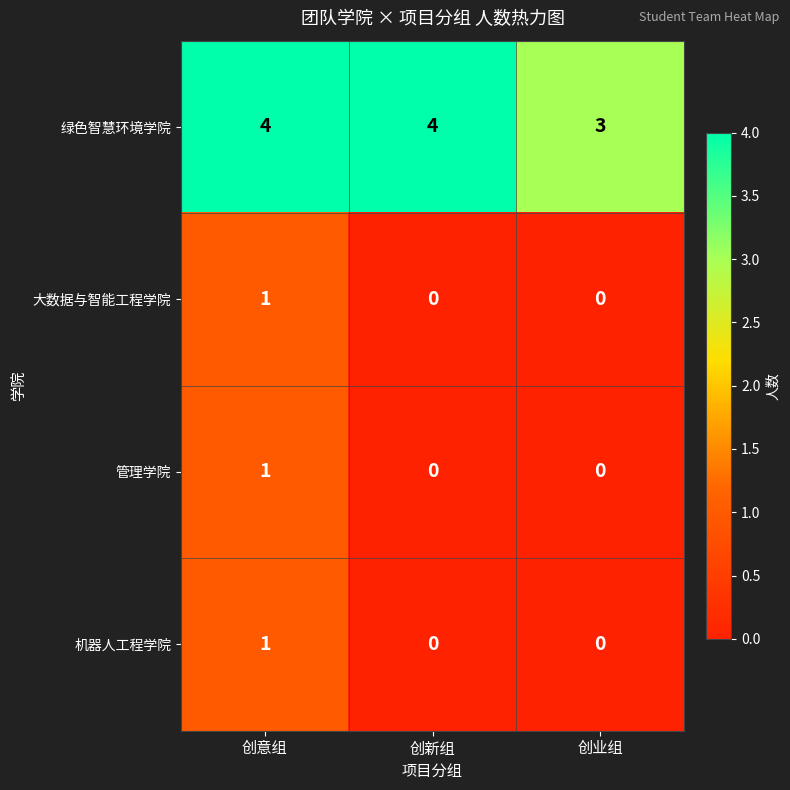

Where is 绿色智慧环境学院 nearest to the value 3?

创业组